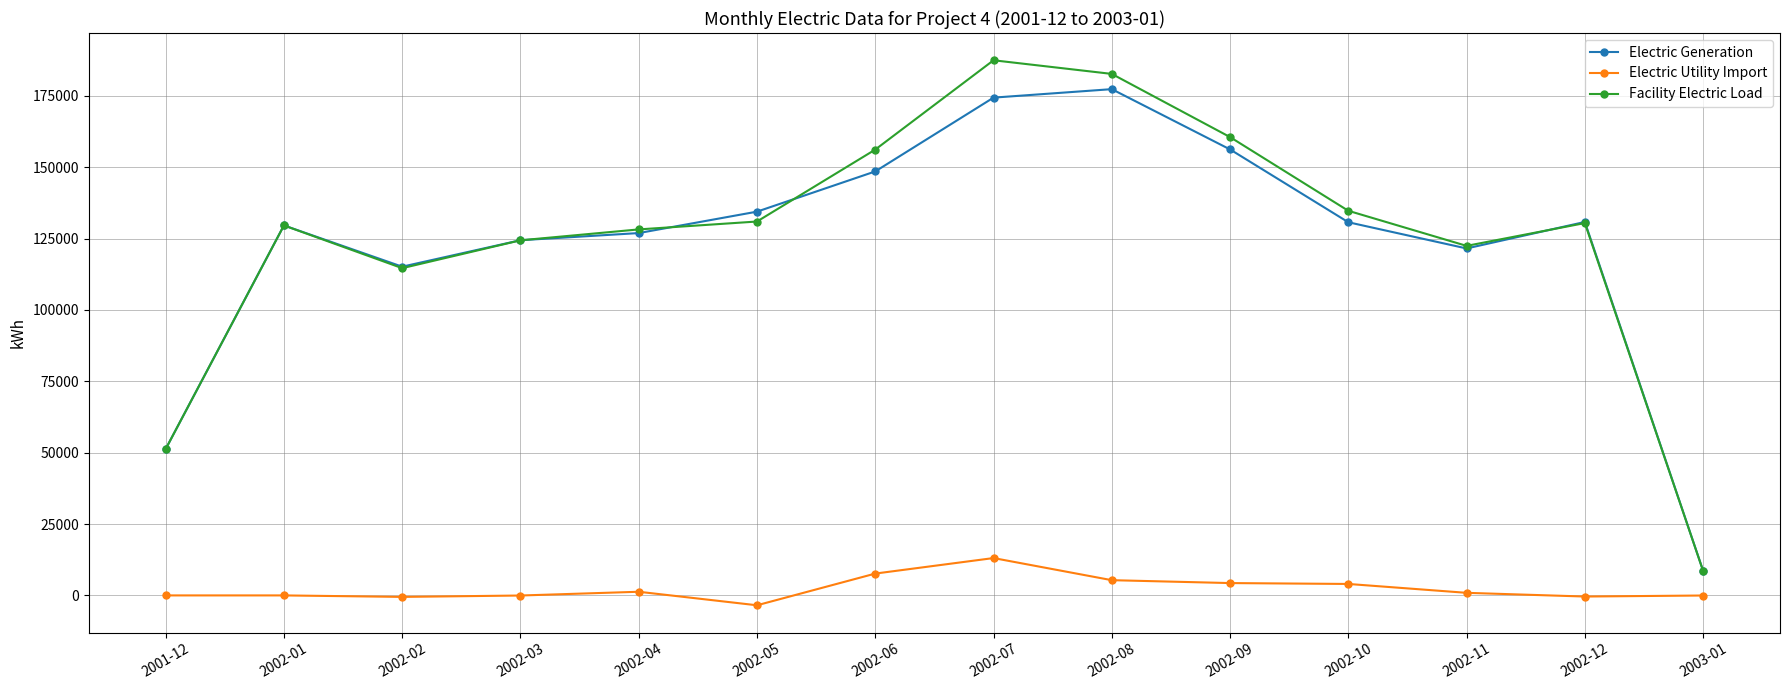

What is the value of the Facility Electric Load point at the 1st from the left?

51261.6